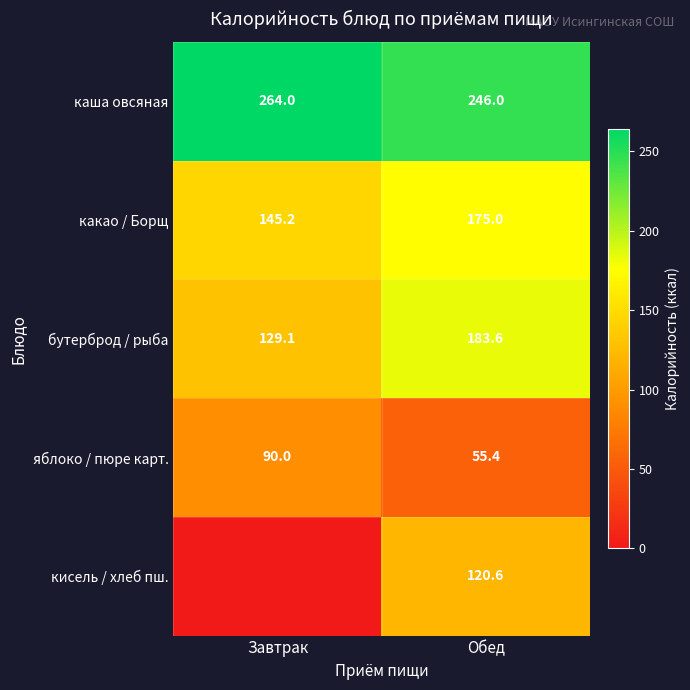

What is the difference between the maximum and minimum values in the бутерброд / рыба series?

54.5